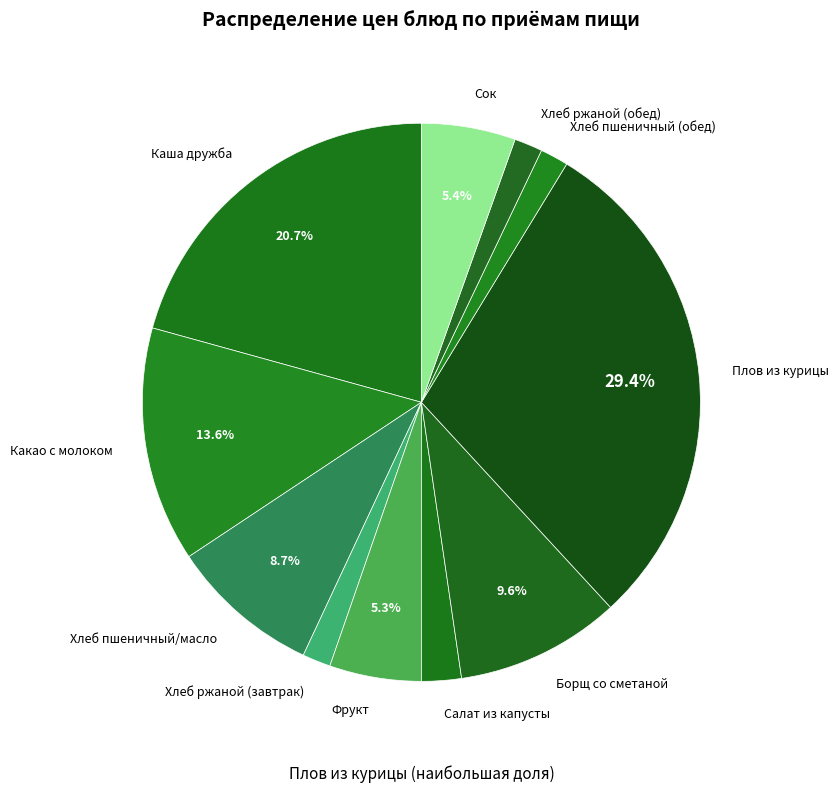

What percentage is the Сок slice, to the nearest percent?

5%